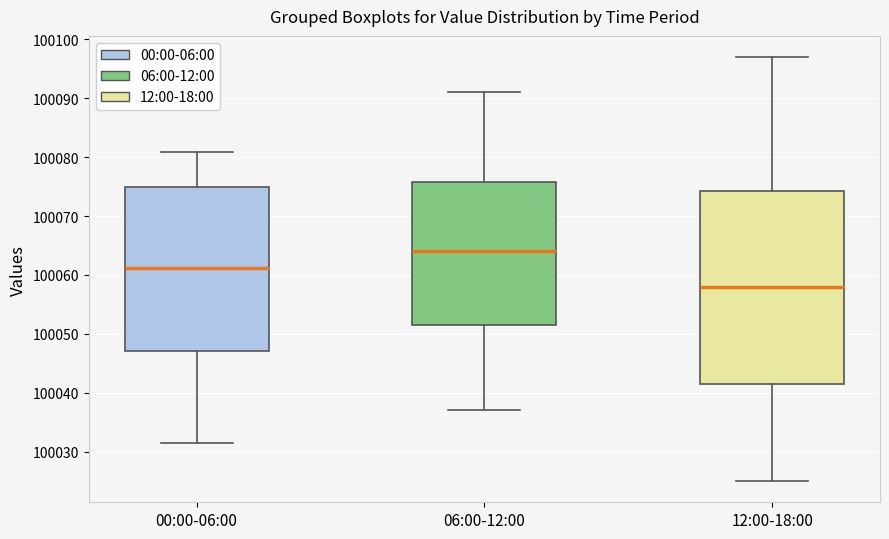

Which box is the tallest, from its lower edge to its upper edge?

12:00-18:00